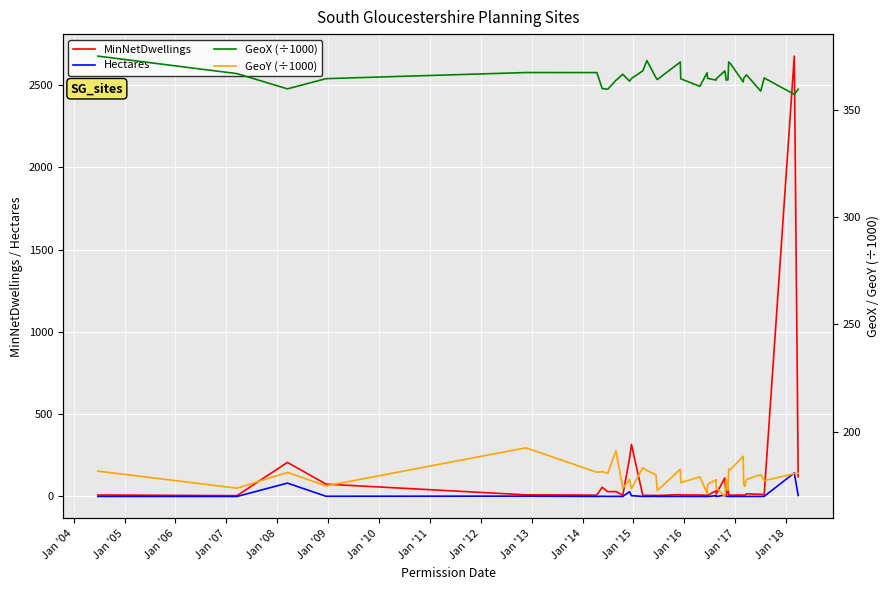

What is the highest value of the MinNetDwellings series?

2675.0